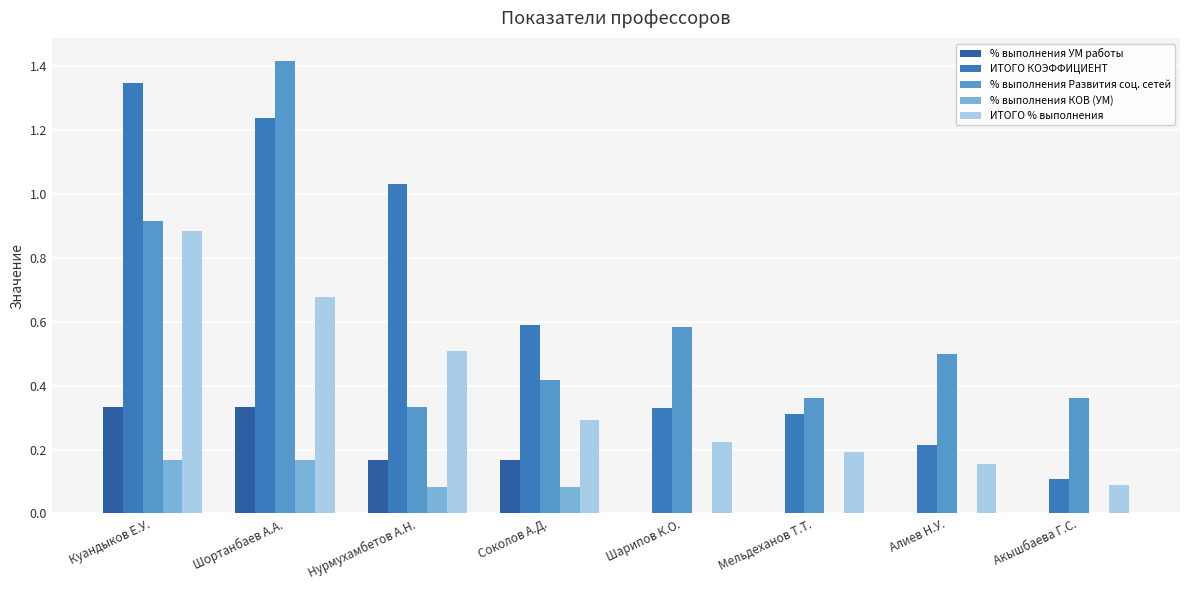

Which category has the highest value across all series?

Шортанбаев А.А.